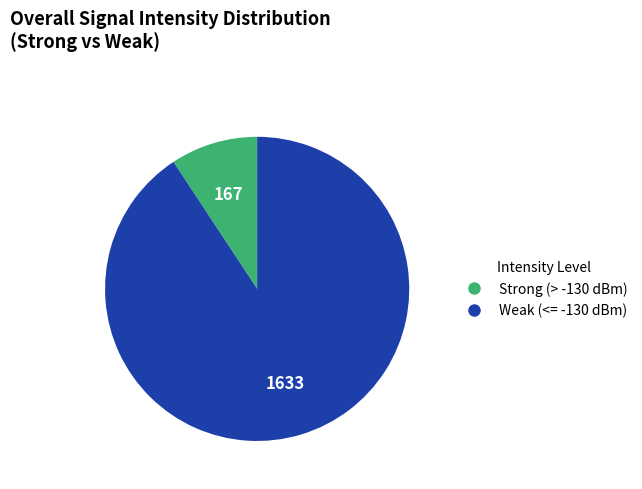

Does any single category account for the majority?

Yes